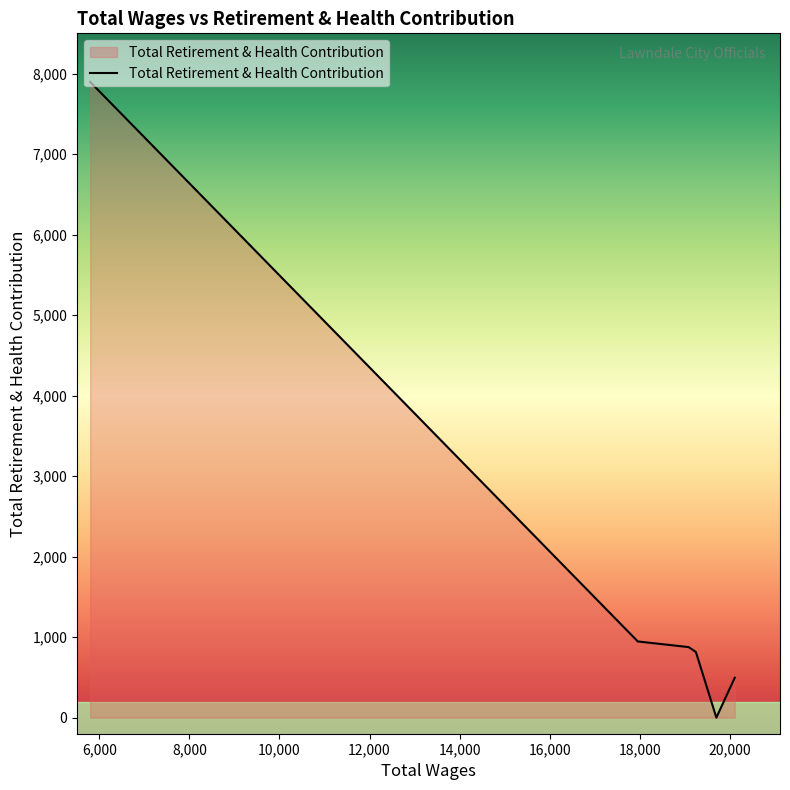

What is the sum of all values?

11029